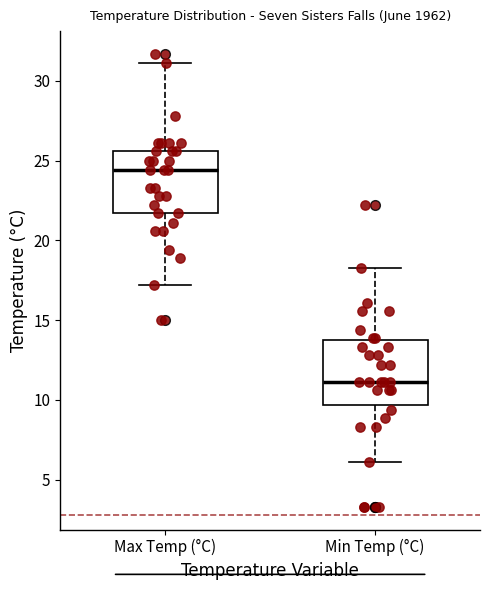

Which box's median line is the highest?

Max Temp (°C)